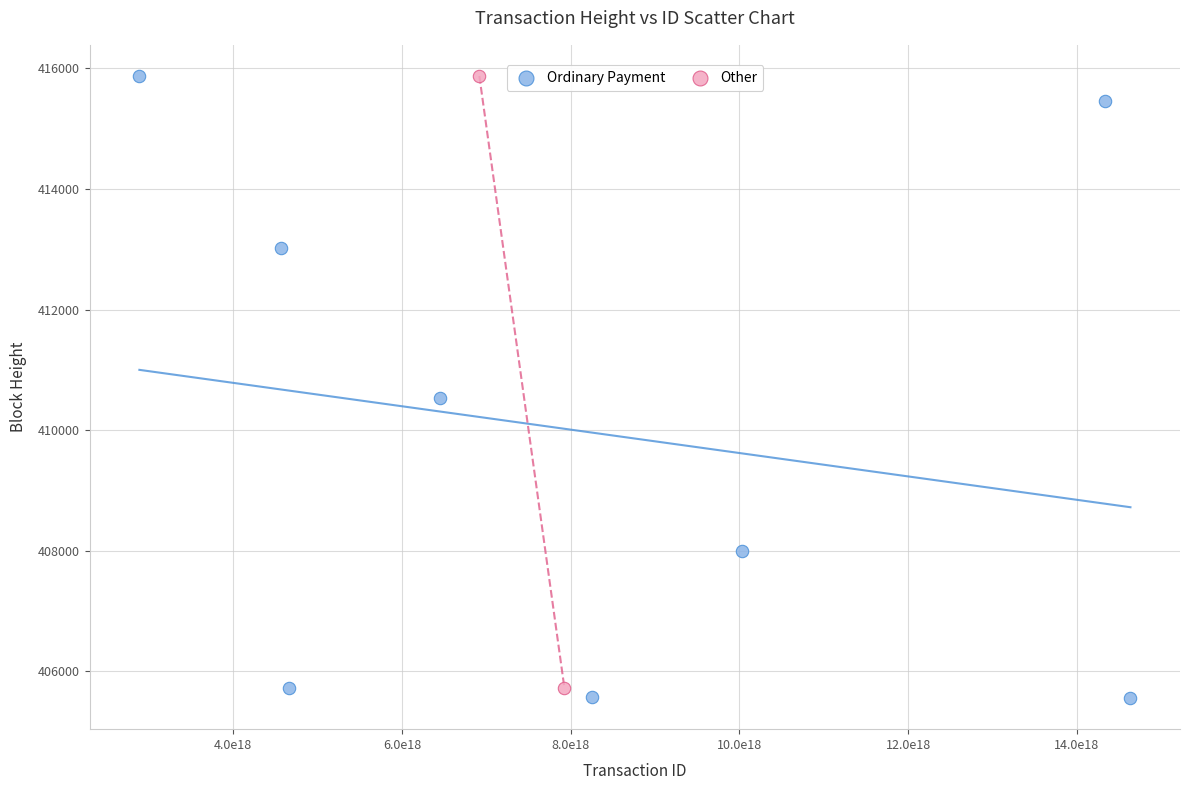

What are all the series names shown in the legend?

Ordinary Payment, Other